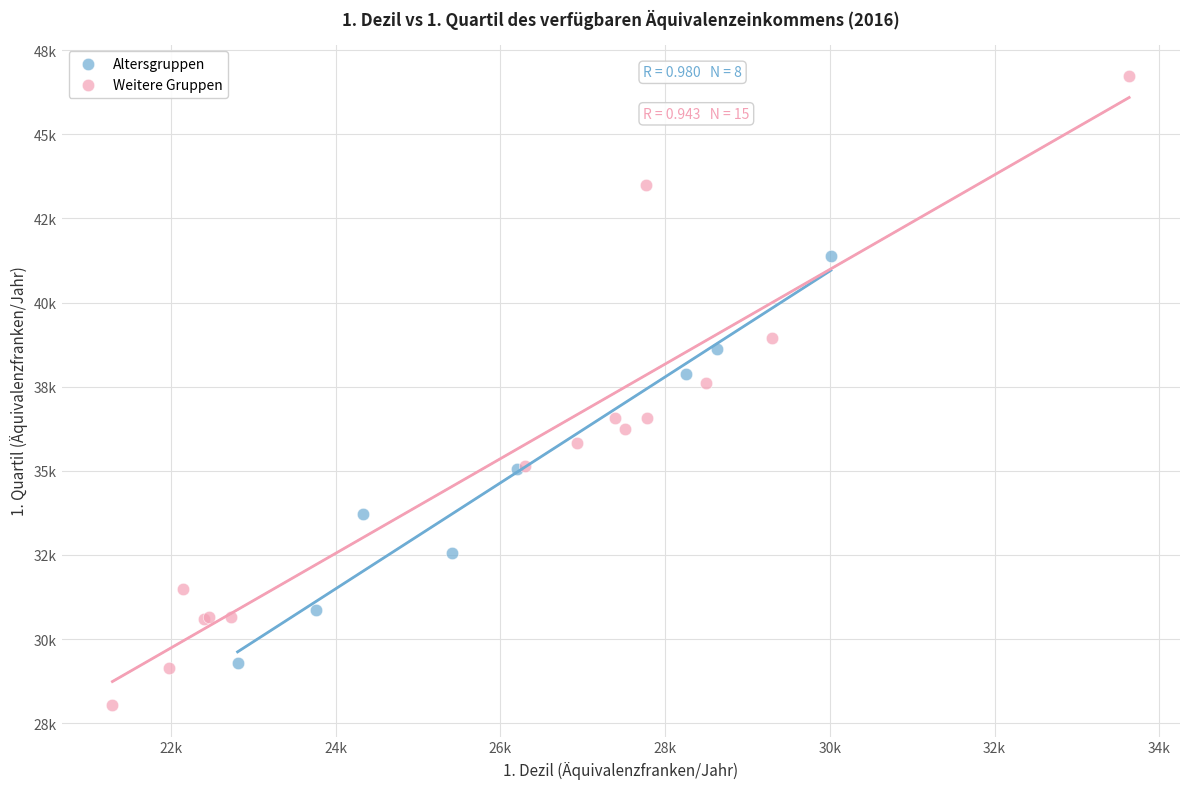

What are all the series names shown in the legend?

Altersgruppen, Weitere Gruppen